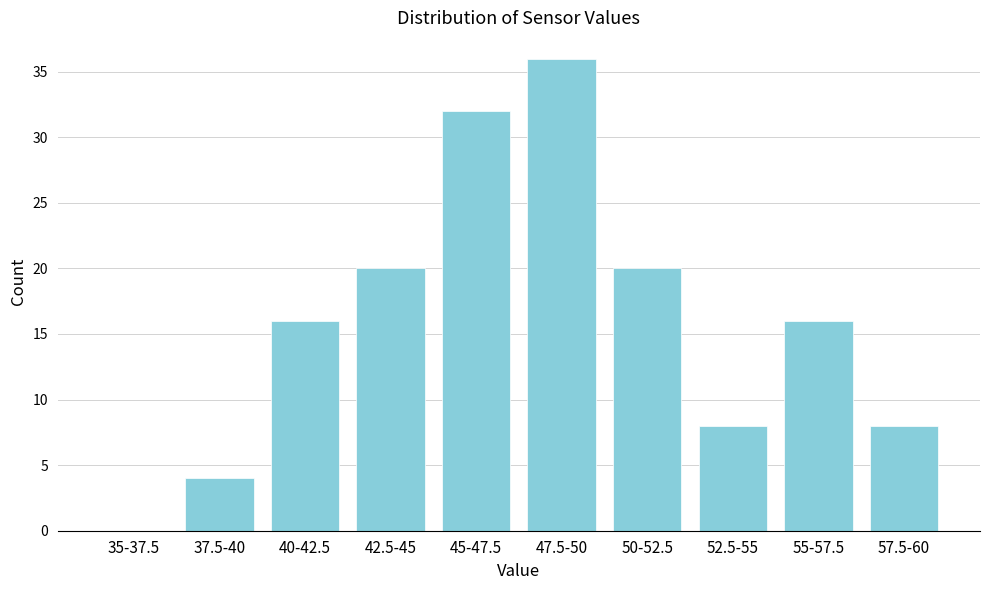

Reading left to right, extract all data points from this chart.

35-37.5=0	37.5-40=4	40-42.5=16	42.5-45=20	45-47.5=32	47.5-50=36	50-52.5=20	52.5-55=8	55-57.5=16	57.5-60=8